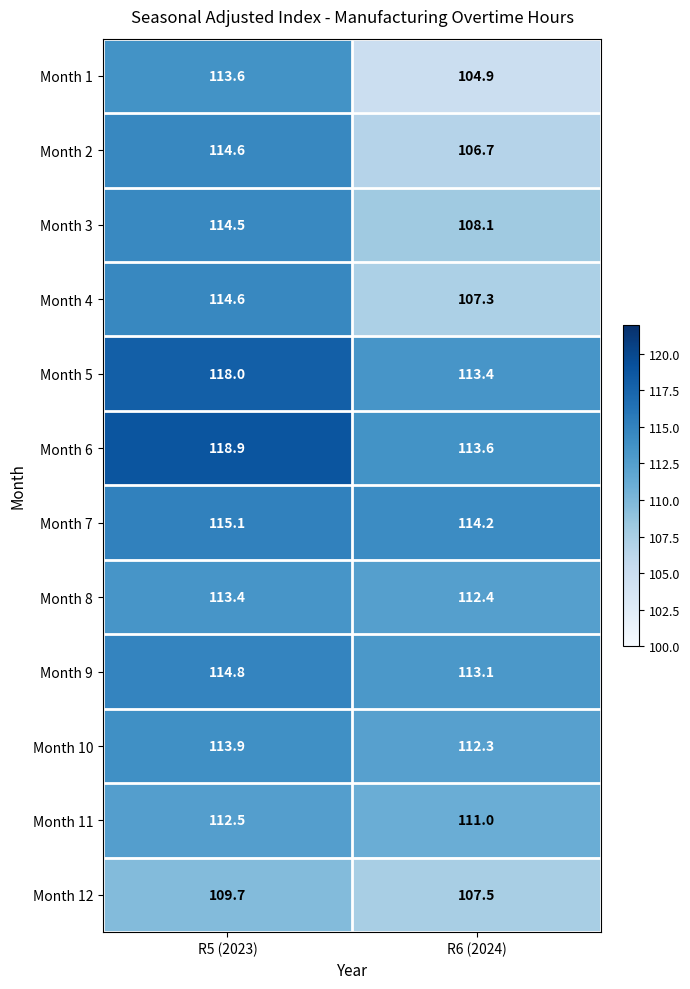

How many values in the Month 10 series are below 113?

1